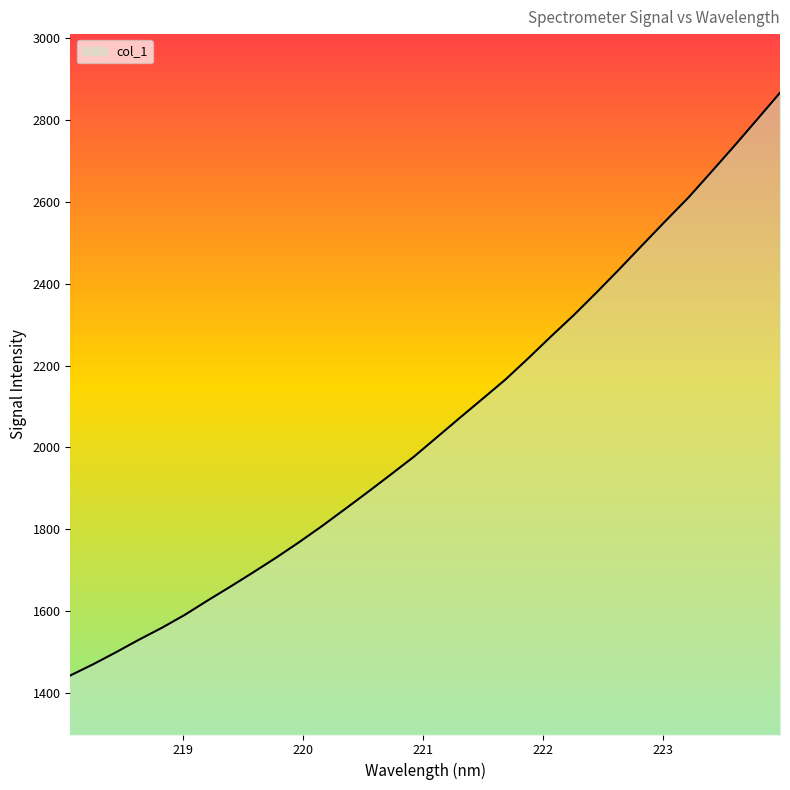

What is the difference between the maximum and minimum values?

1424.5